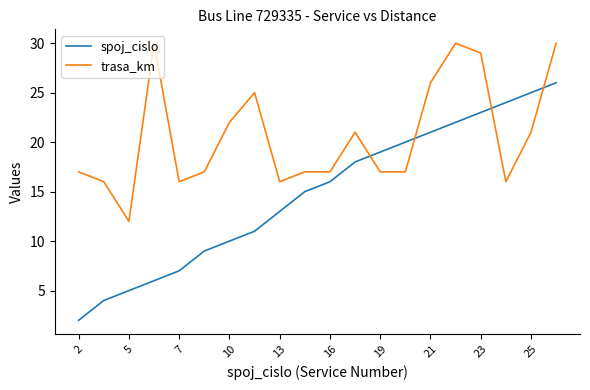

Rank the series by their maximum value, from lowest to highest.

spoj_cislo, trasa_km